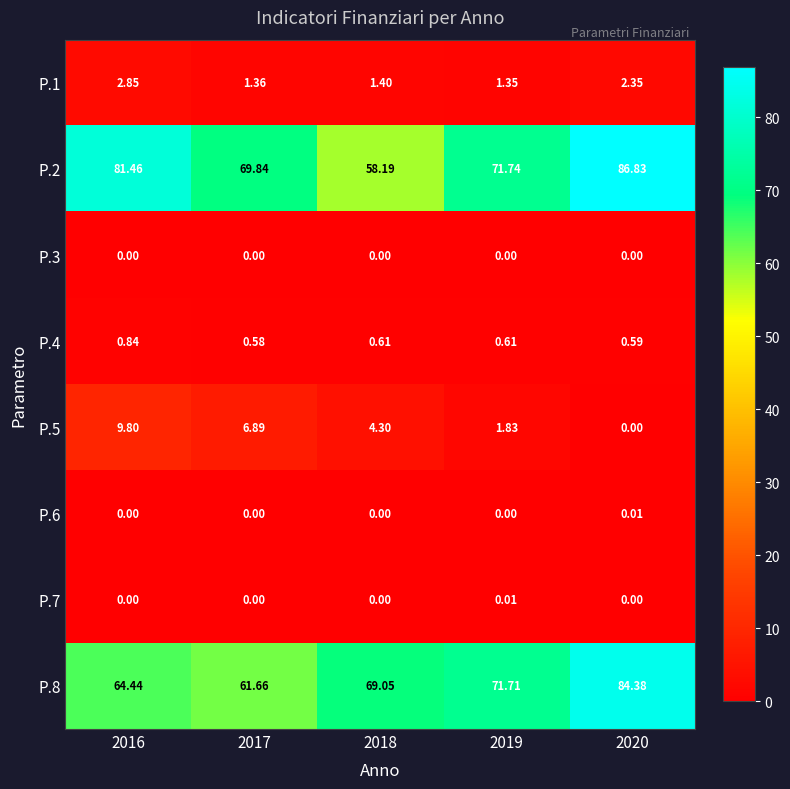

What is the difference between the highest and lowest values at 2019?

71.7